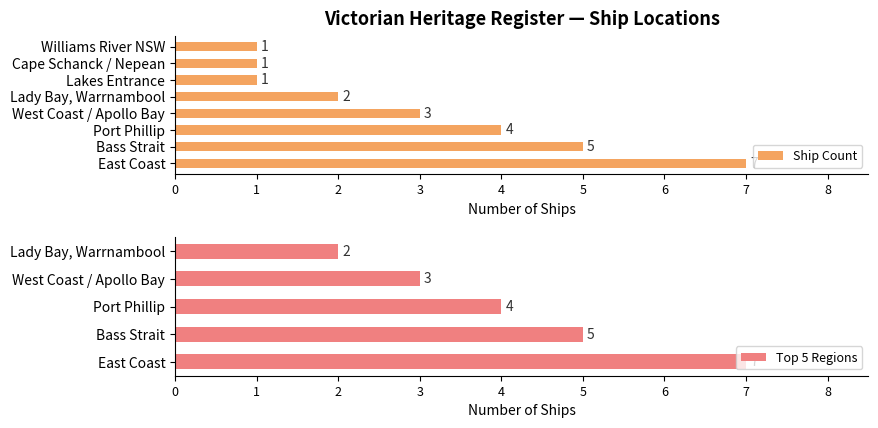

What is the sum of all Ship Count values?

24